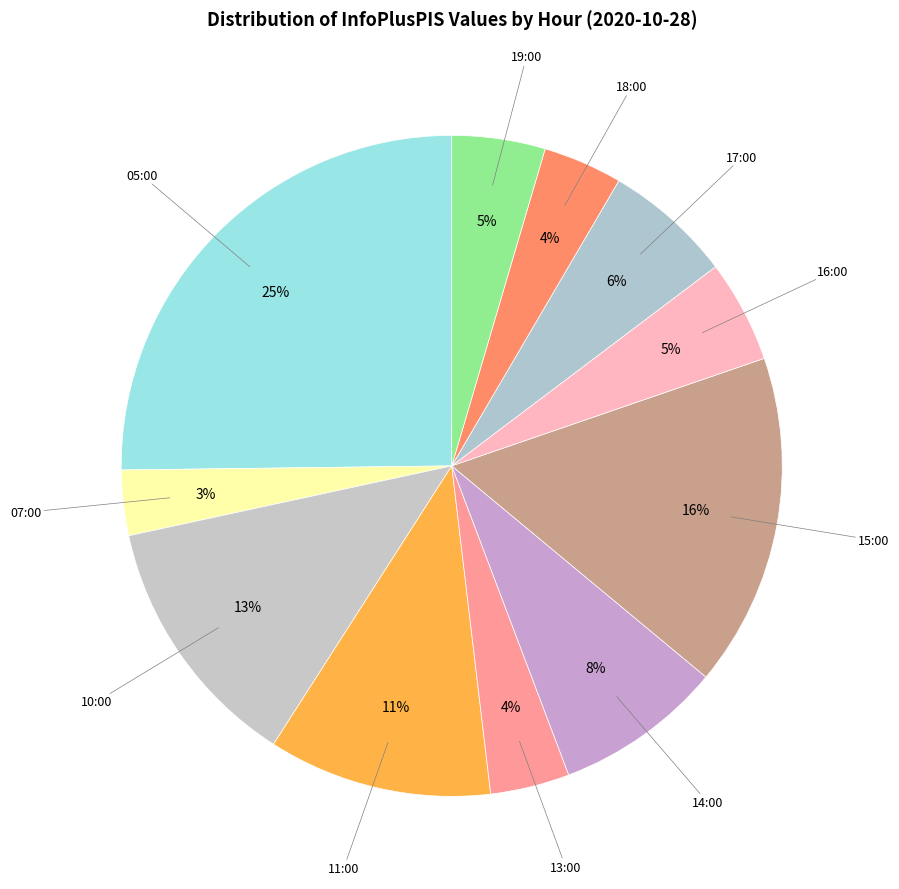

To the nearest percent, what is the difference between the largest and smallest slice percentages?

22%